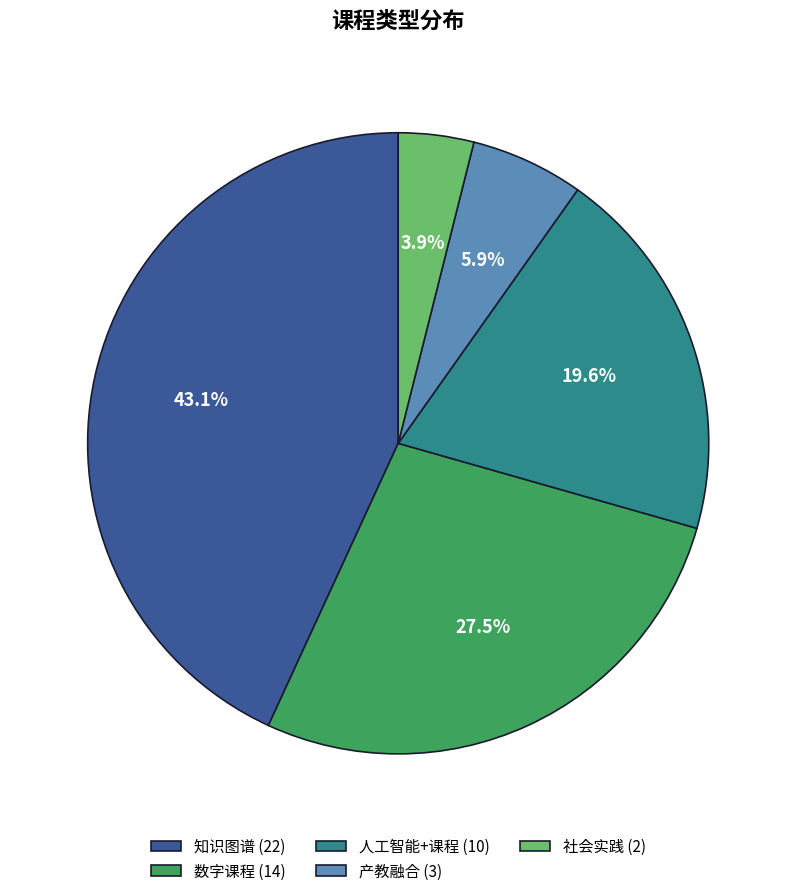

True or false: 人工智能+课程 accounts for 32% of the total.

False